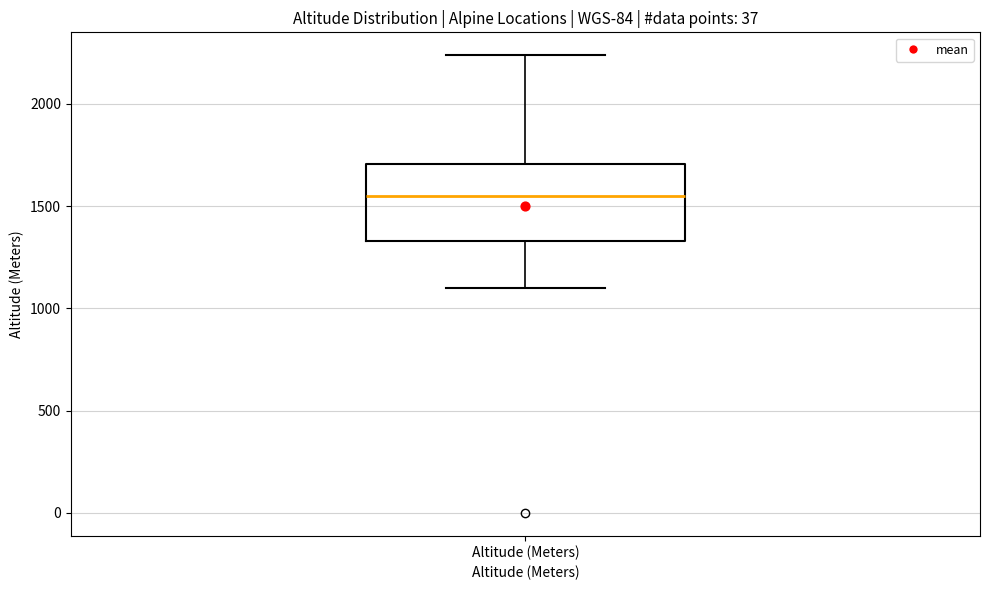

Where does the upper whisker of the box for Altitude (Meters) end on the y-axis? The values are not printed on the chart, so give them approximately, as read against the axis.

2250